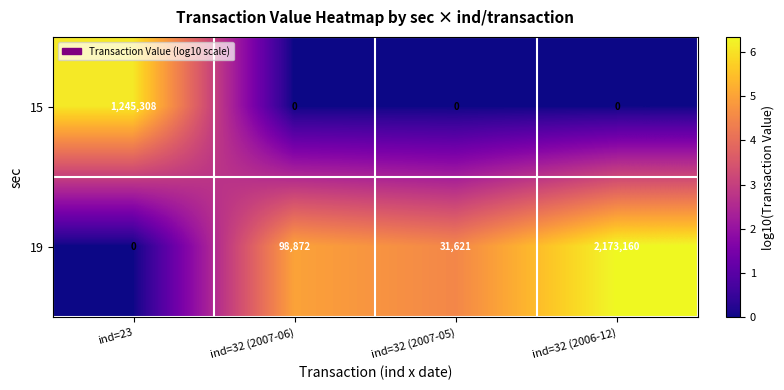

Reading right to left, what are all the values shown in this chart?

15: 0	0	0	1245308
19: 2173160	31621	98872	0